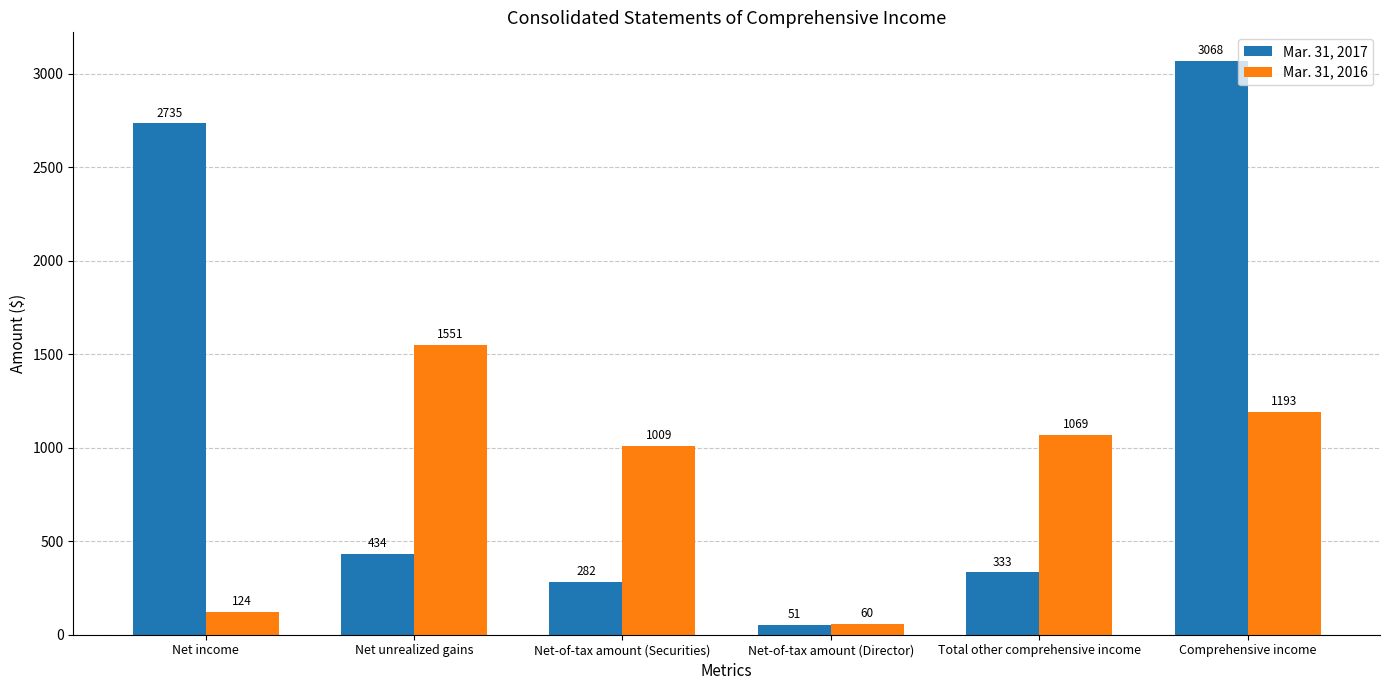

Between Net unrealized gains and Total other comprehensive income, which series saw the biggest shift?

Mar. 31, 2016